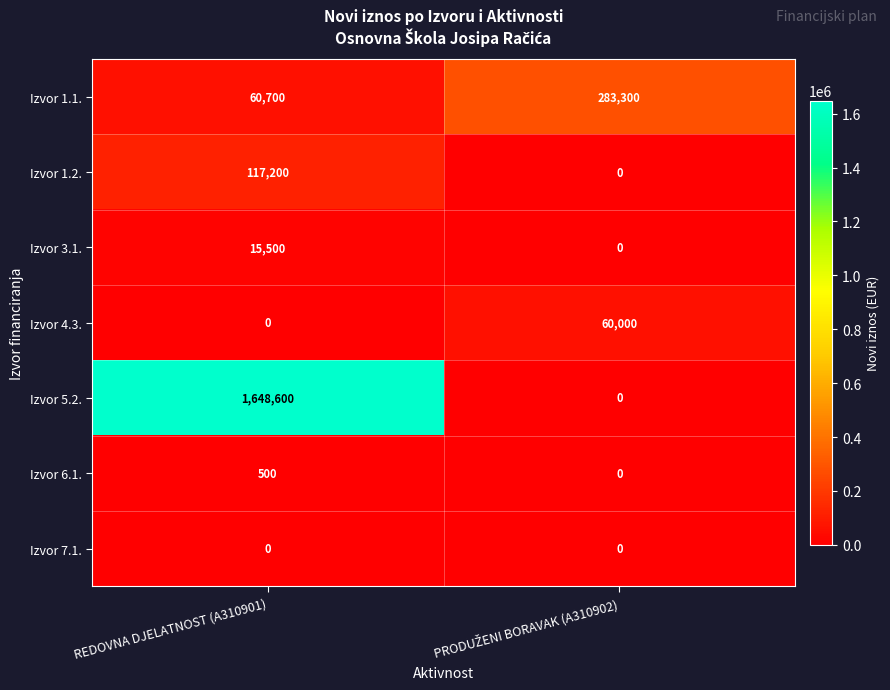

Reading left to right, what are all the values shown in this chart?

Izvor 1.1.: 60700	283300
Izvor 1.2.: 117200	0
Izvor 3.1.: 15500	0
Izvor 4.3.: 0	60000
Izvor 5.2.: 1648600	0
Izvor 6.1.: 500	0
Izvor 7.1.: 0	0